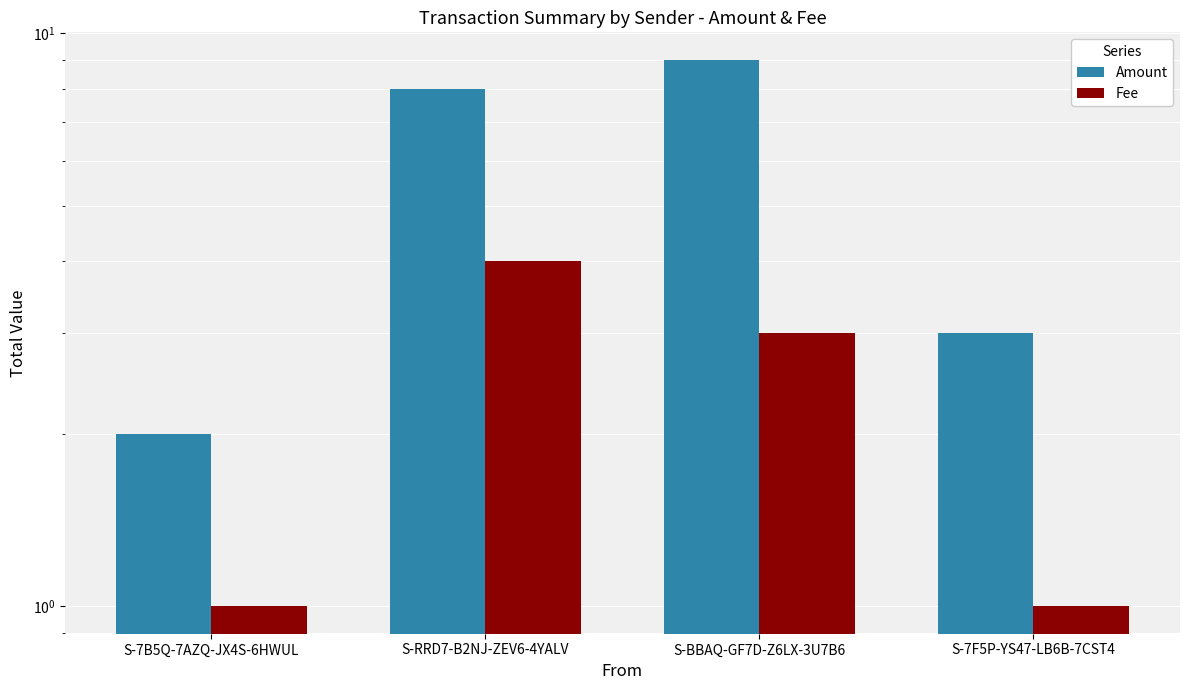

Rank the series by their maximum value, from lowest to highest.

Fee, Amount